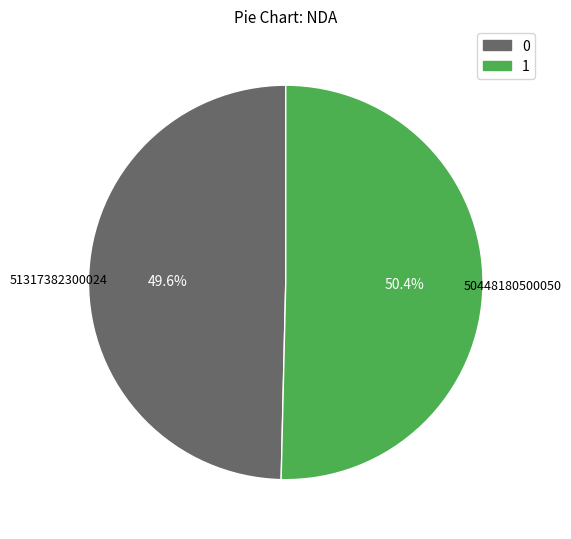

Is 50448180500050 the majority of the pie?

Yes